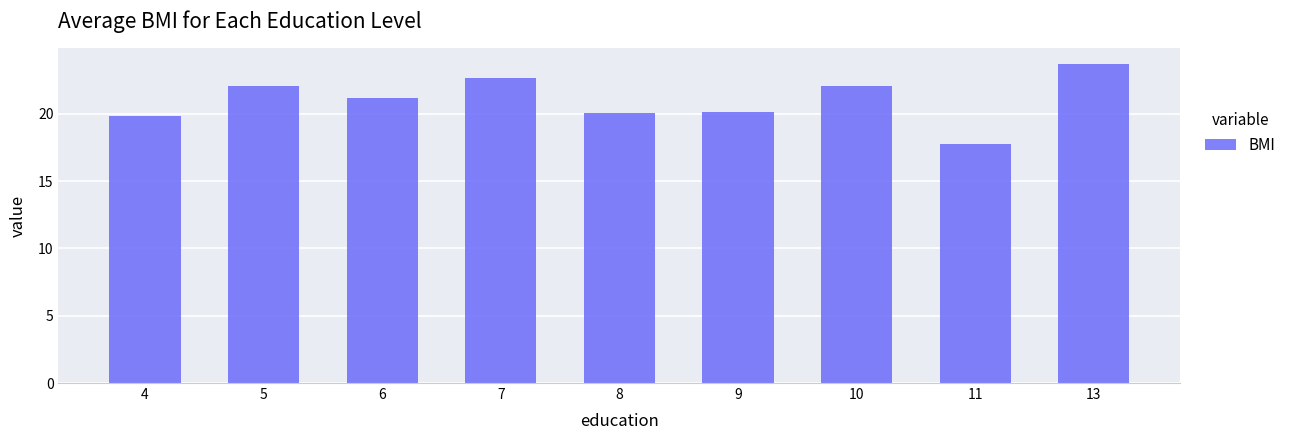

How many values exceed 21?

5